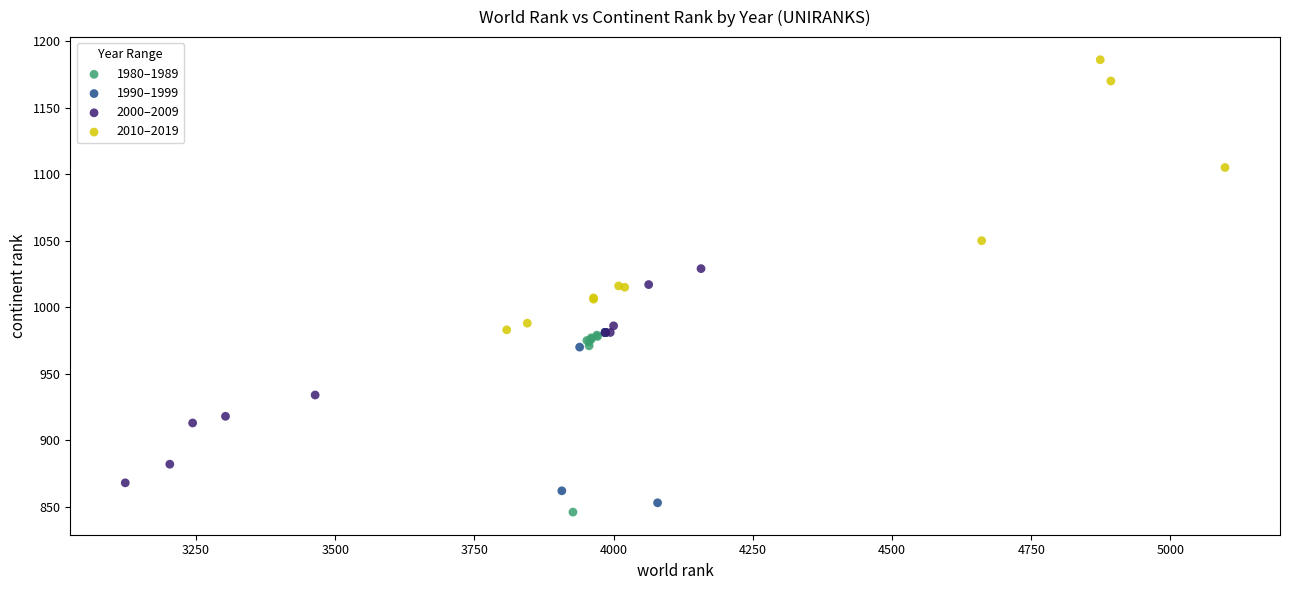

Which series reaches the maximum Y coordinate?

2010–2019